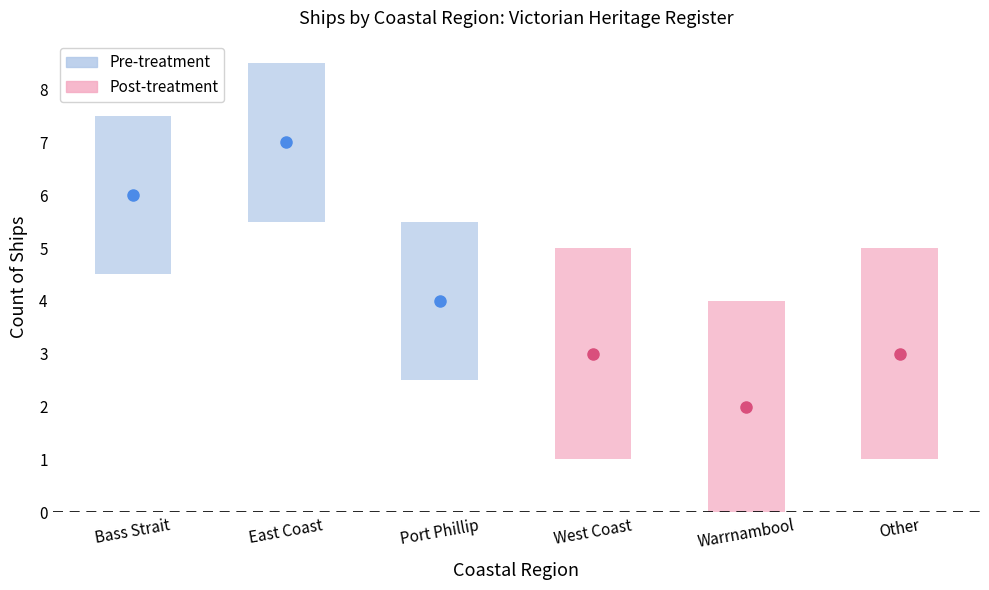

What is the minimum value for Pre-treatment?

2